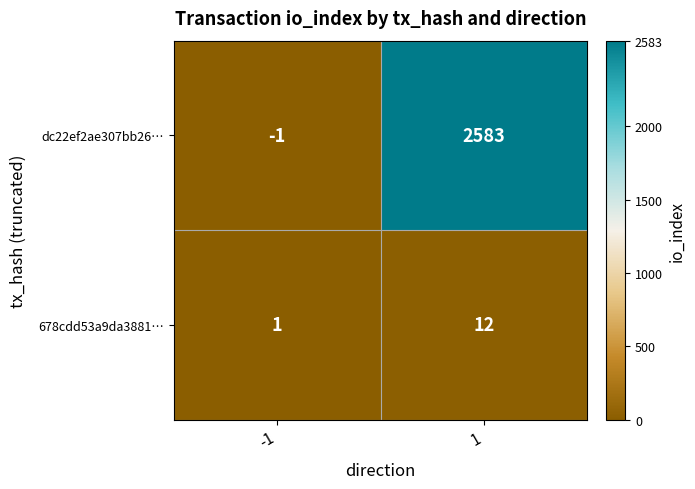

What value does the dc22ef2ae307bb26… series have at 1, to the nearest 10?

2580